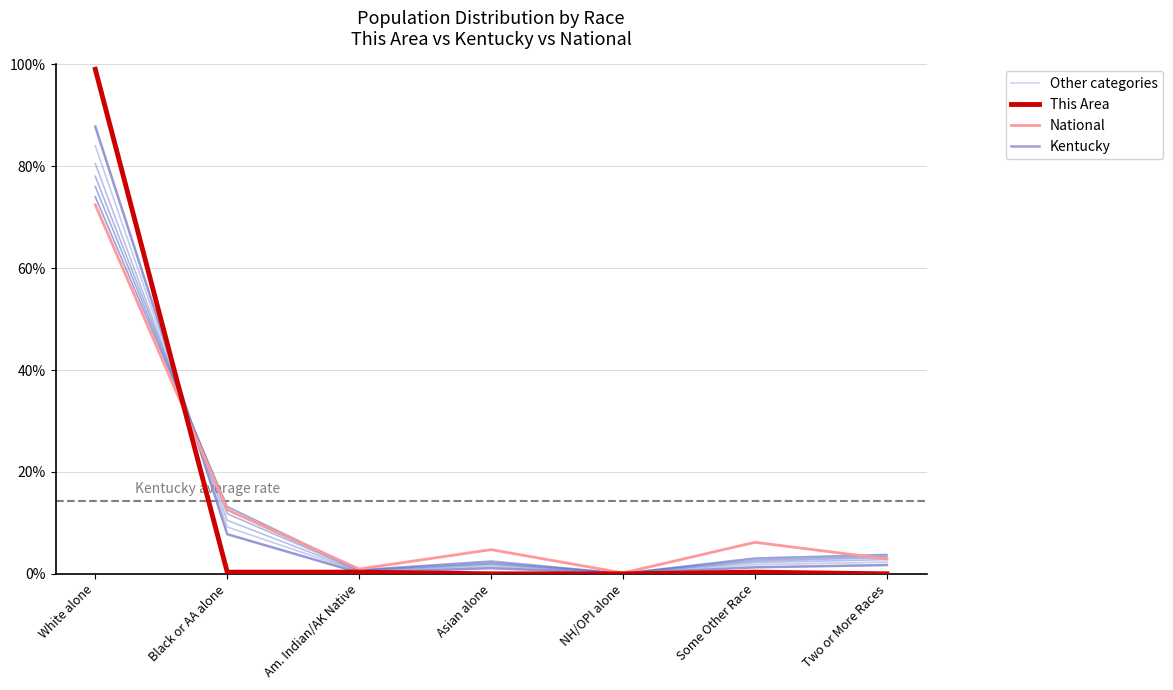

How many data points does each series have?

7